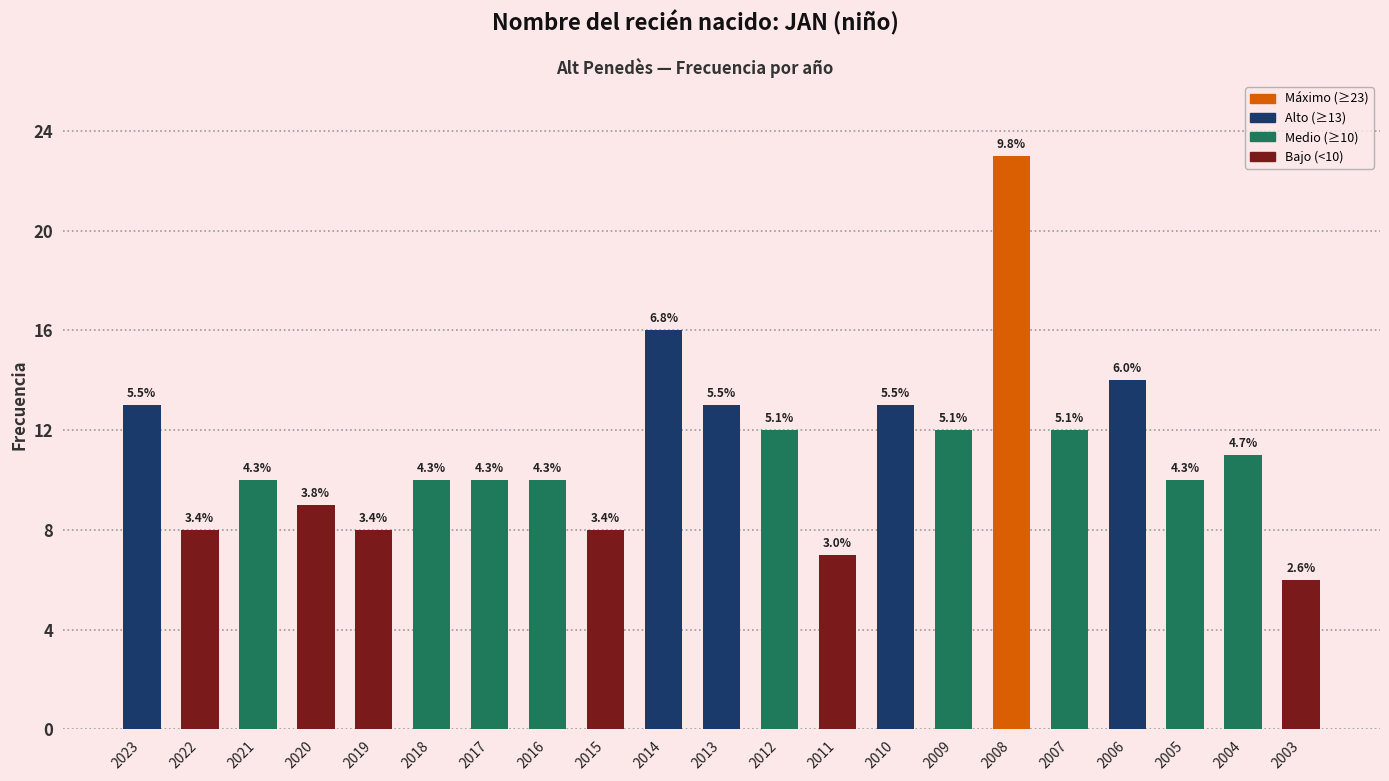

Are the bars horizontal?

No